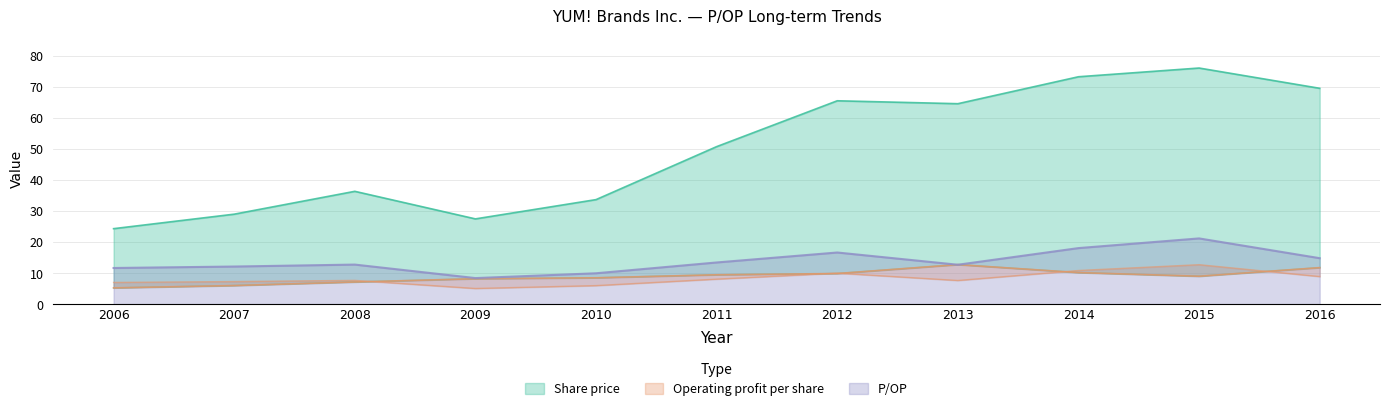

What is the difference between the maximum and minimum values in the P/OP series?

12.8